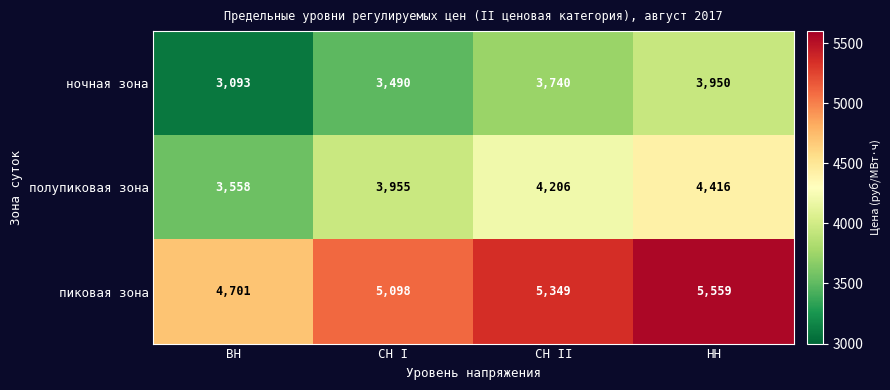

What is the spread (max minus min) of values at СН II?

1609